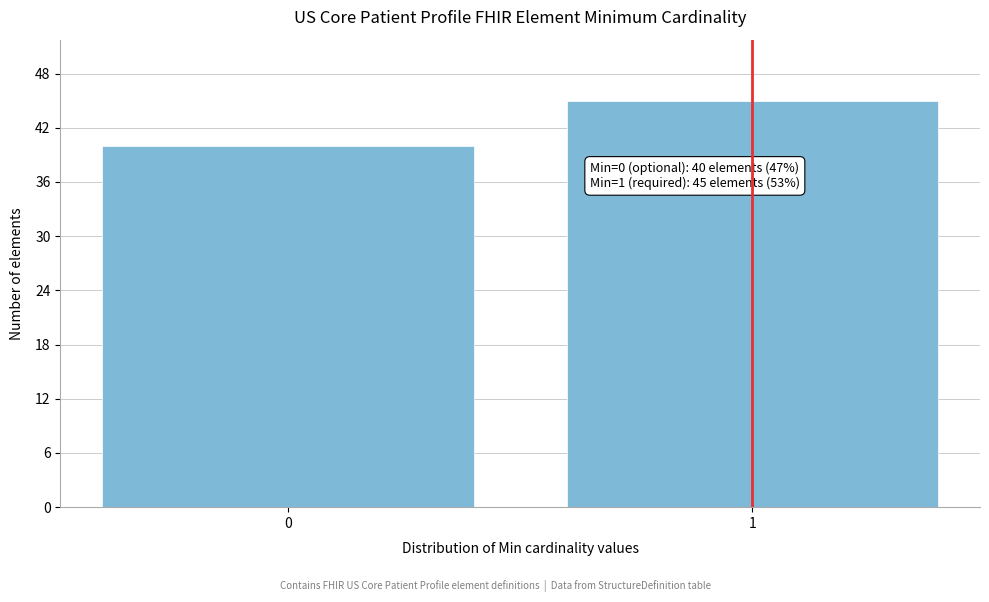

Reading right to left, transcribe all the data shown in this chart.

45	40